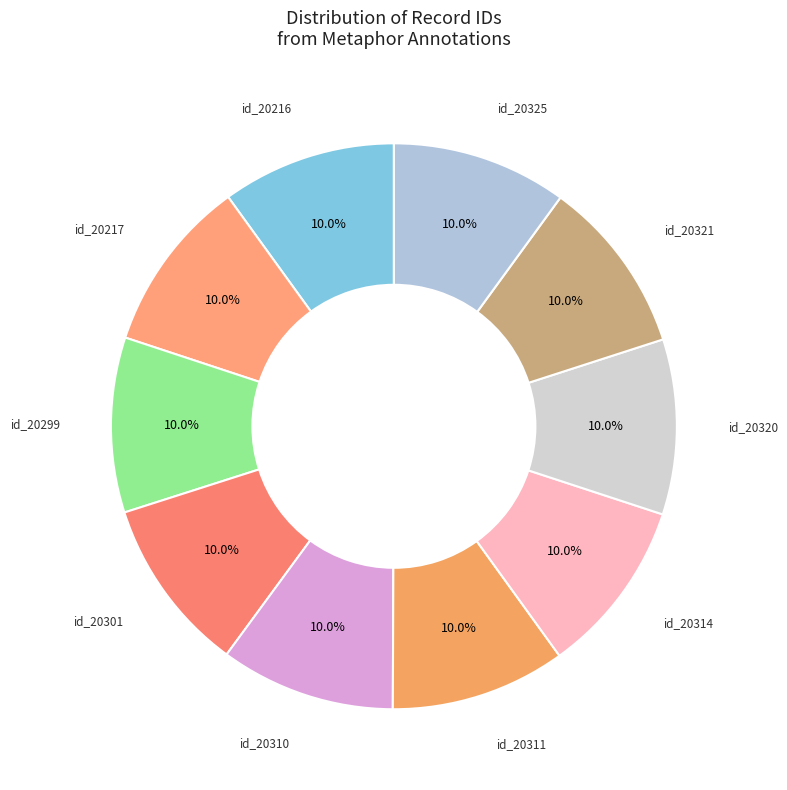

Is there any slice that represents more than half of the pie?

No